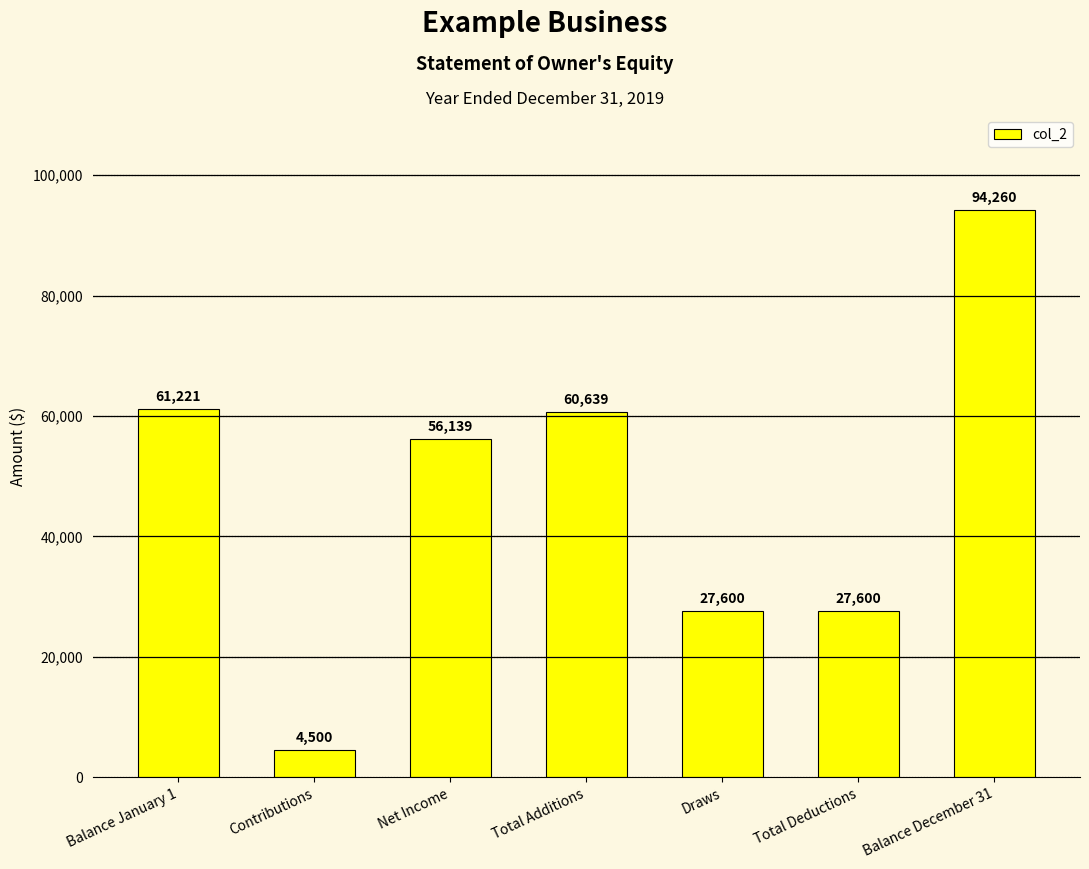

Reading left to right, list all the values displayed in this chart.

61221	4500	56139	60639	27600	27600	94260